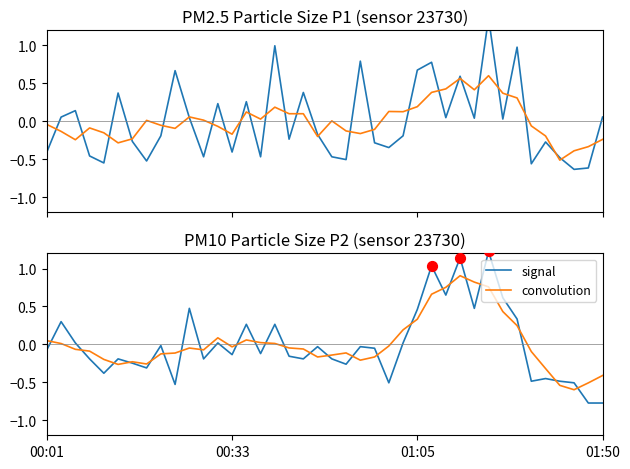

Which series contains the highest Y value?

signal